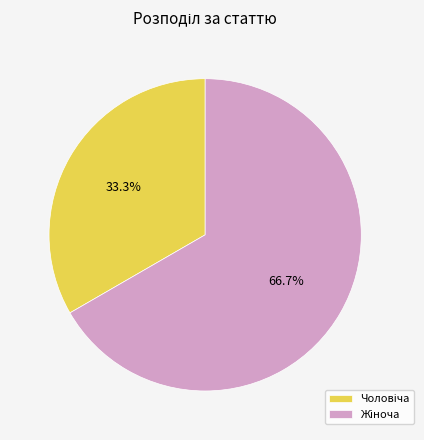

Is there any slice that represents more than half of the pie?

Yes